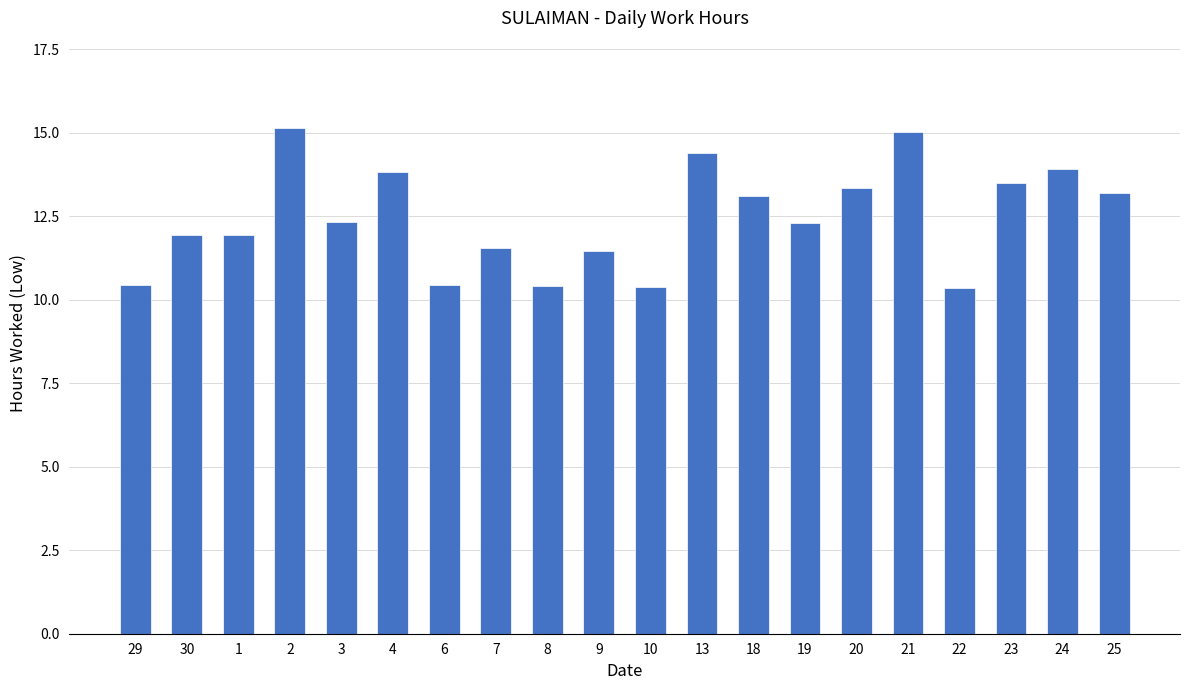

True or false: the data shows 20.4 at 1.

False